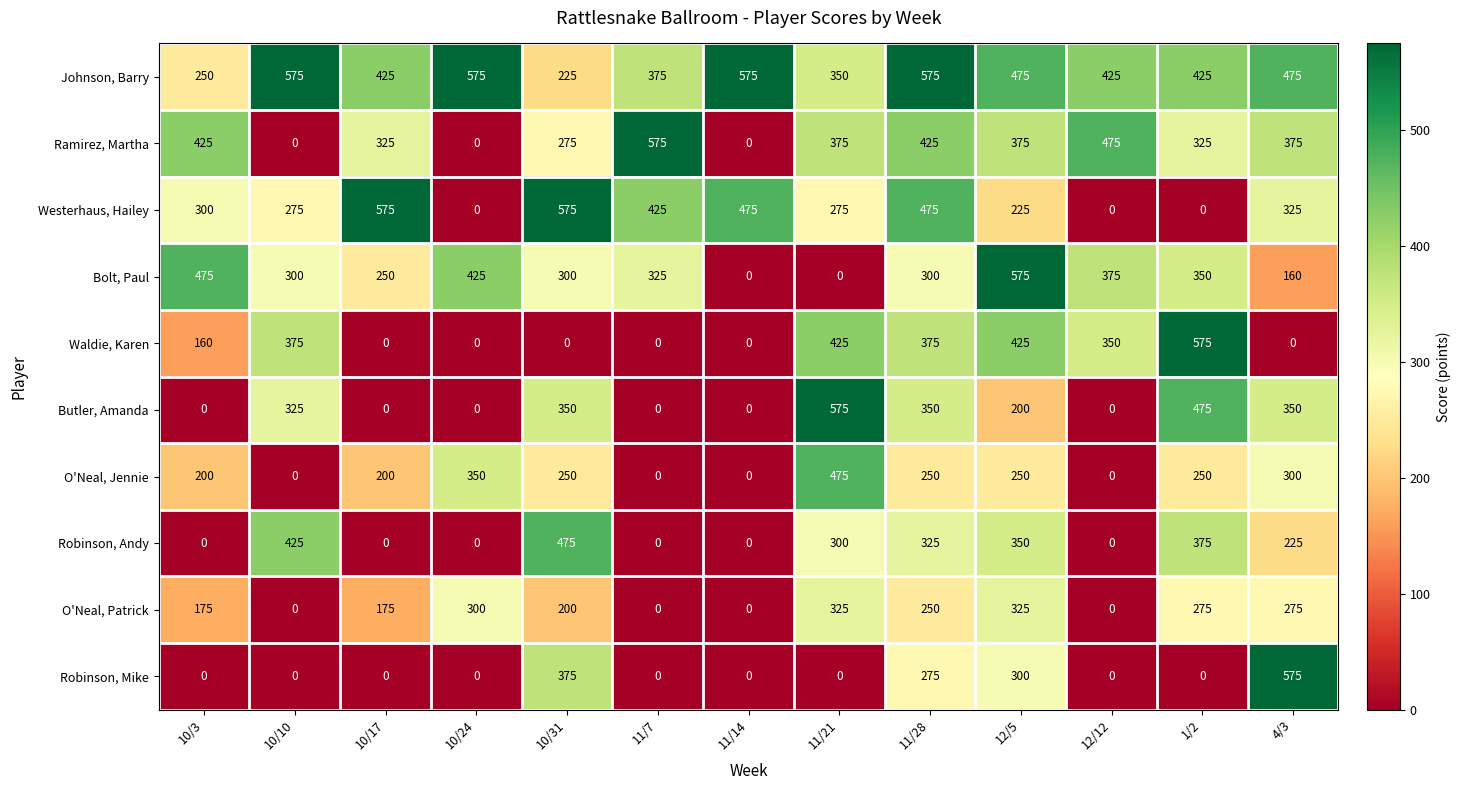

Is the value of O'Neal, Patrick at 10/24 greater than the value of Johnson, Barry at 4/3?

No